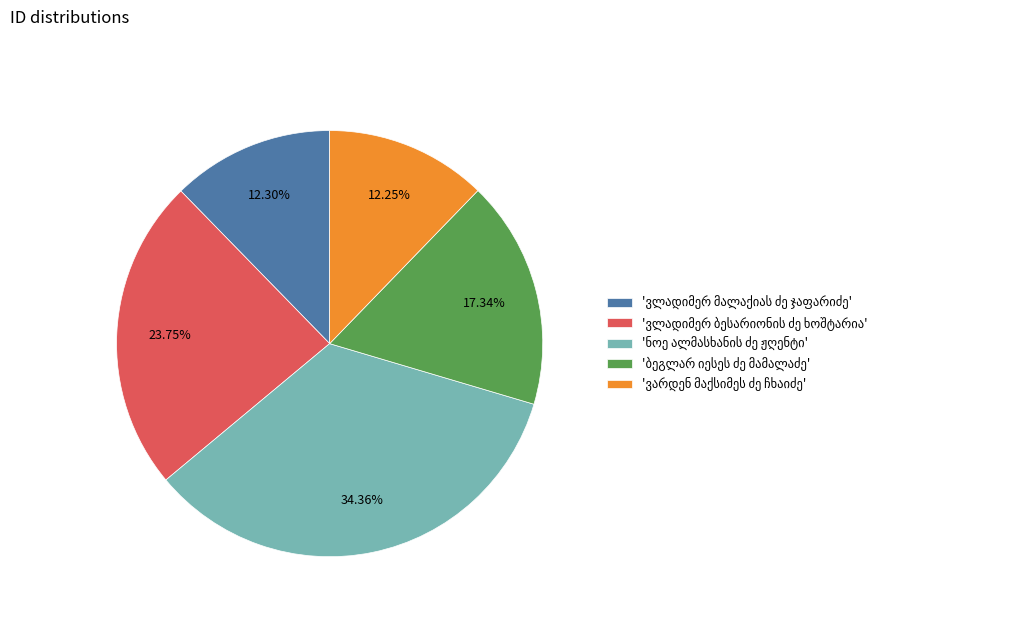

Is there a majority slice in this chart?

No